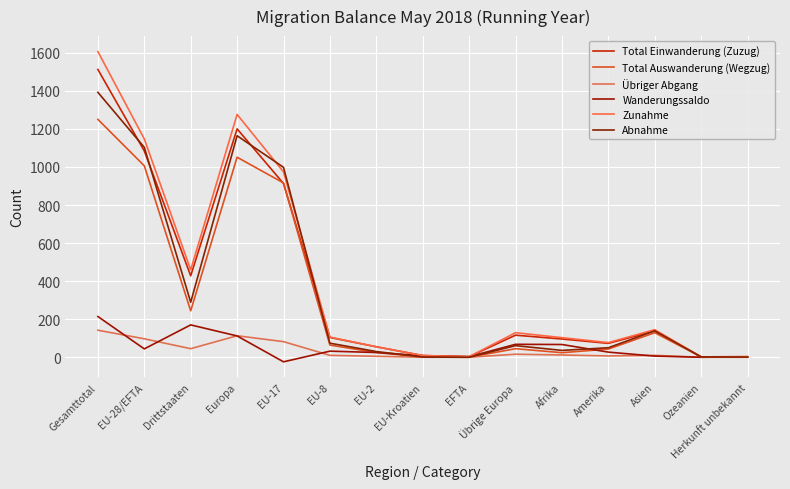

How many lines are shown in the chart?

6